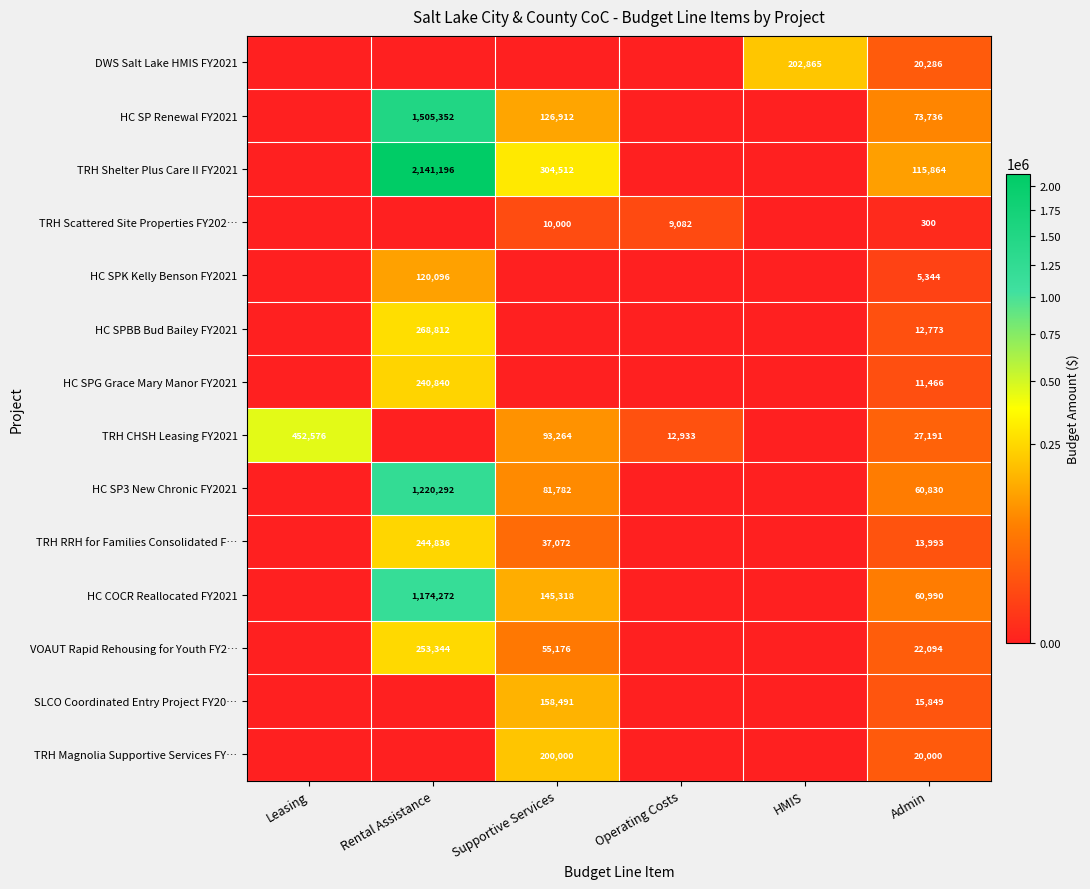

The TRH RRH for Families Consolidated F… series shows 64714 at Supportive Services. True or false?

False